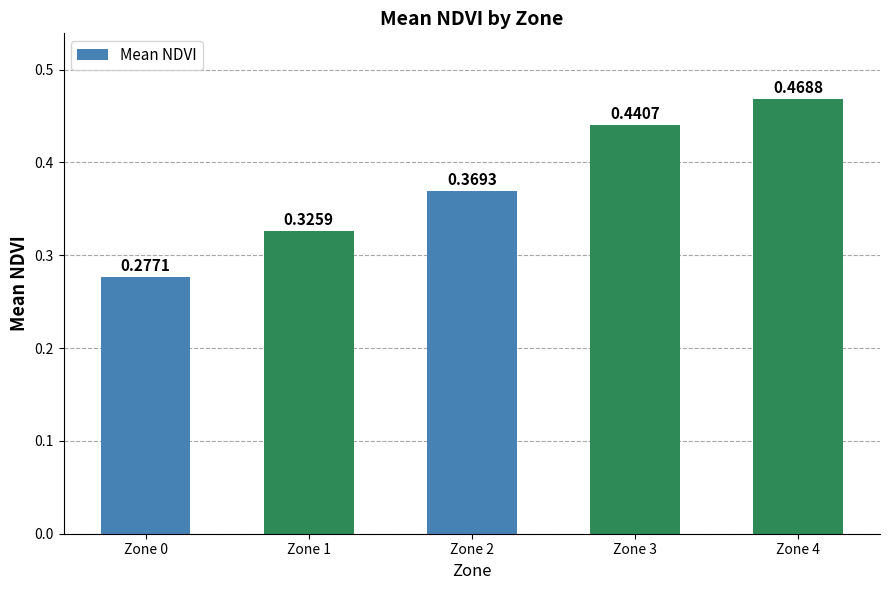

Count the values in the range 0 to 1.

5